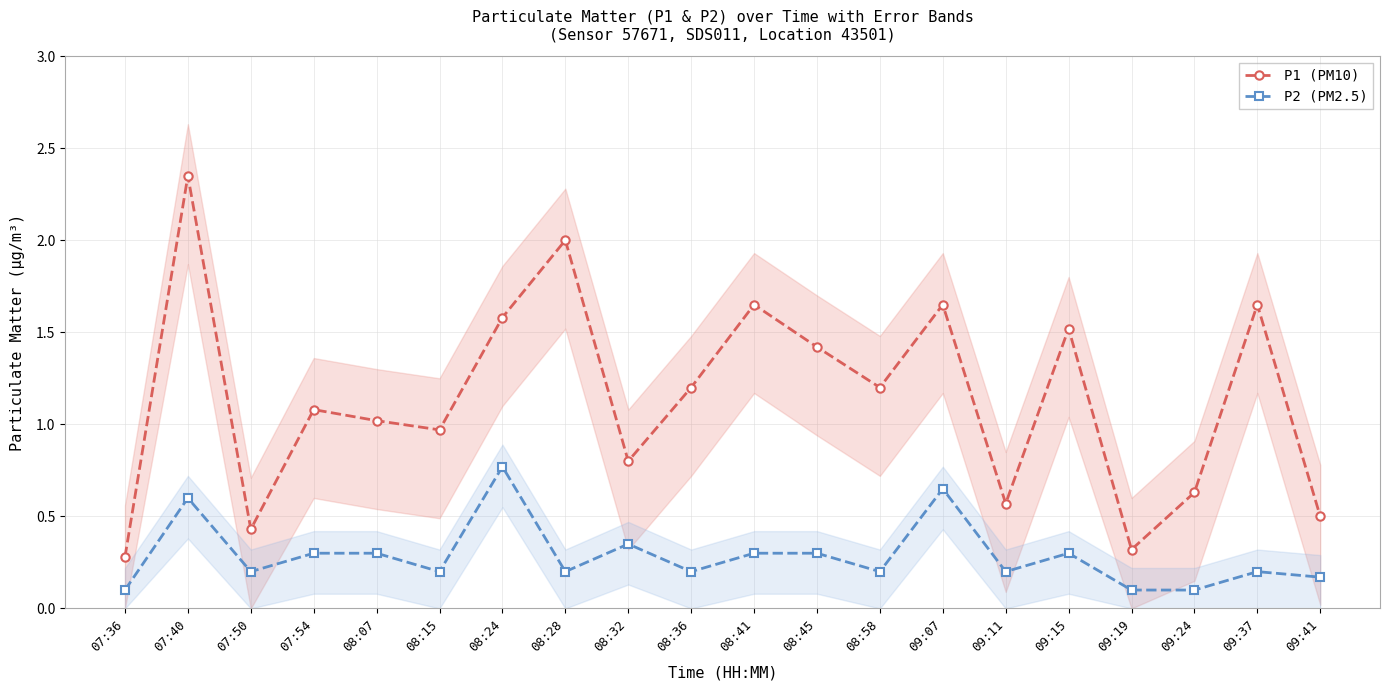

What is the label of the 16th point from the left?

09:15